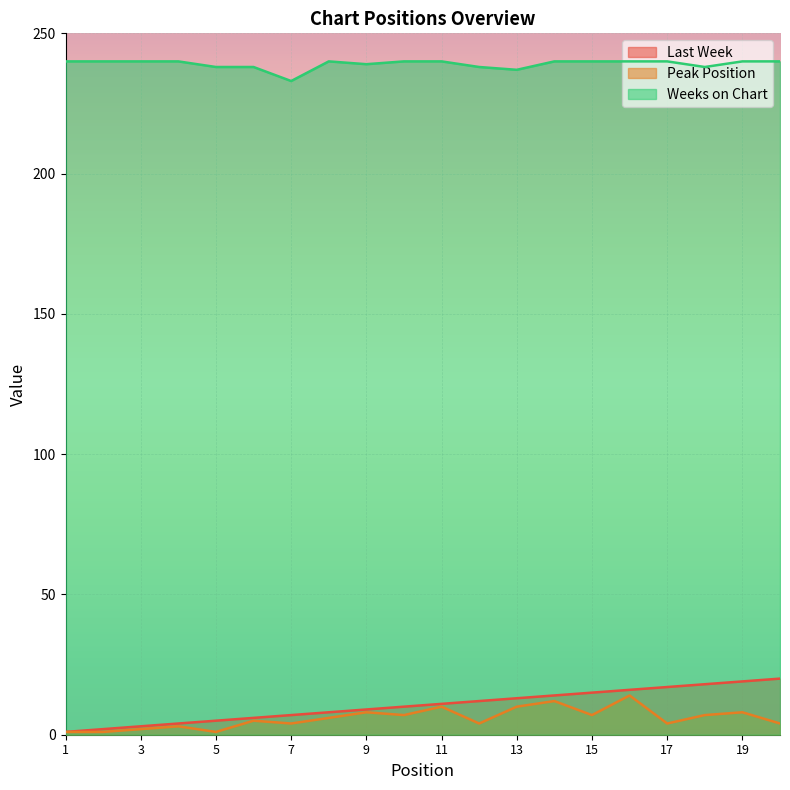

How many data points in Last Week are above 11?

9